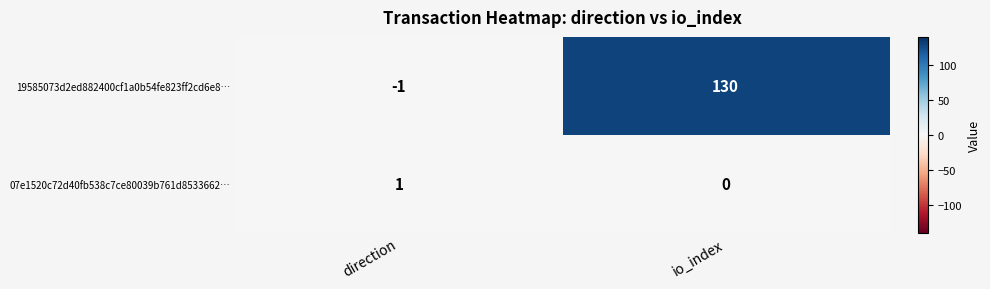

What is the difference between the highest and lowest values at io_index?

130